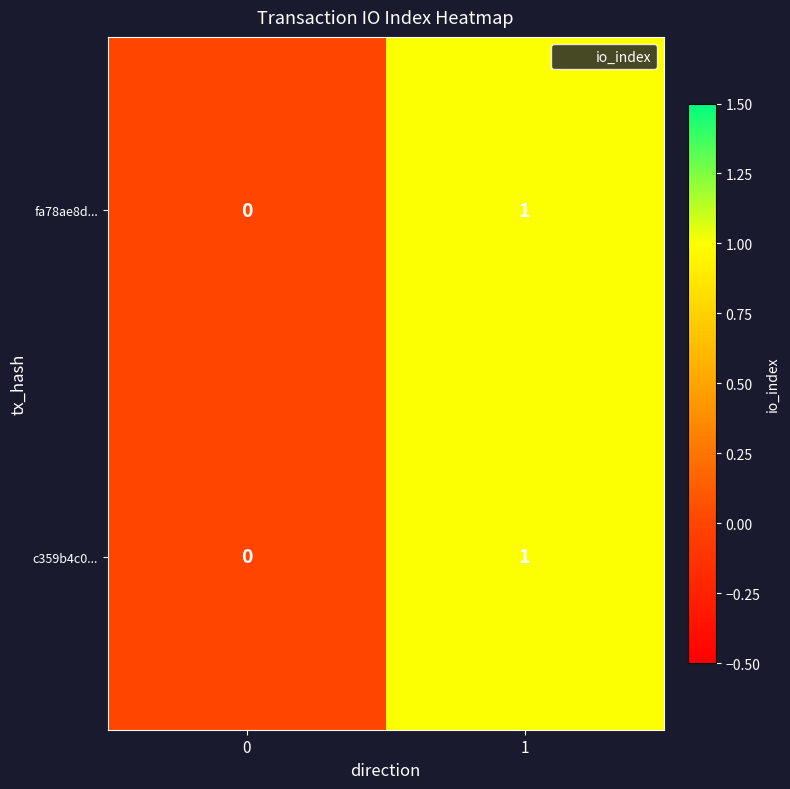

List the labels in order of fa78ae8d... value, smallest first.

0, 1